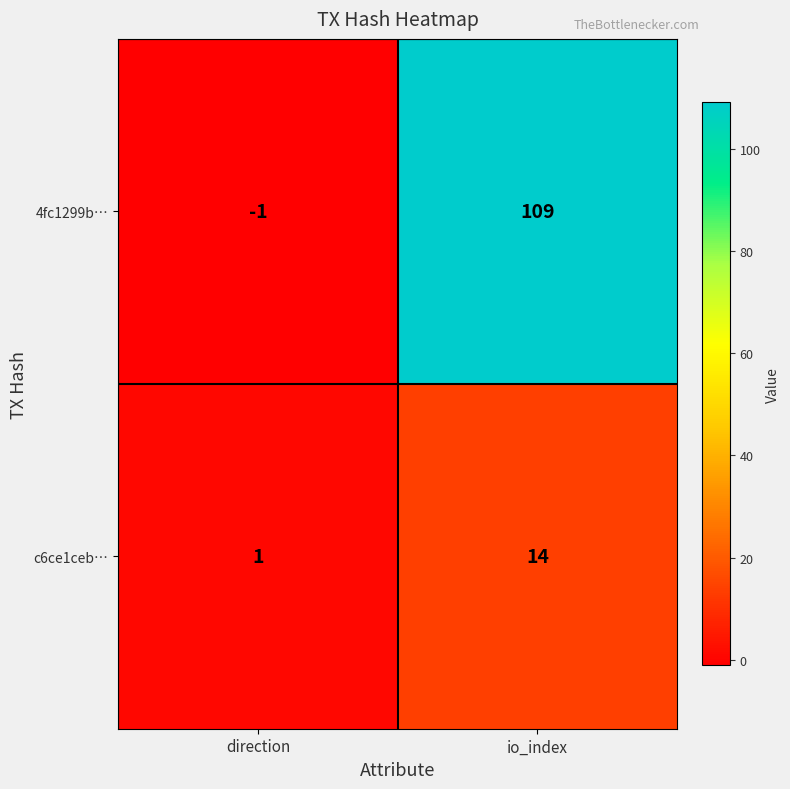

Which series has the widest spread of values?

4fc1299b…